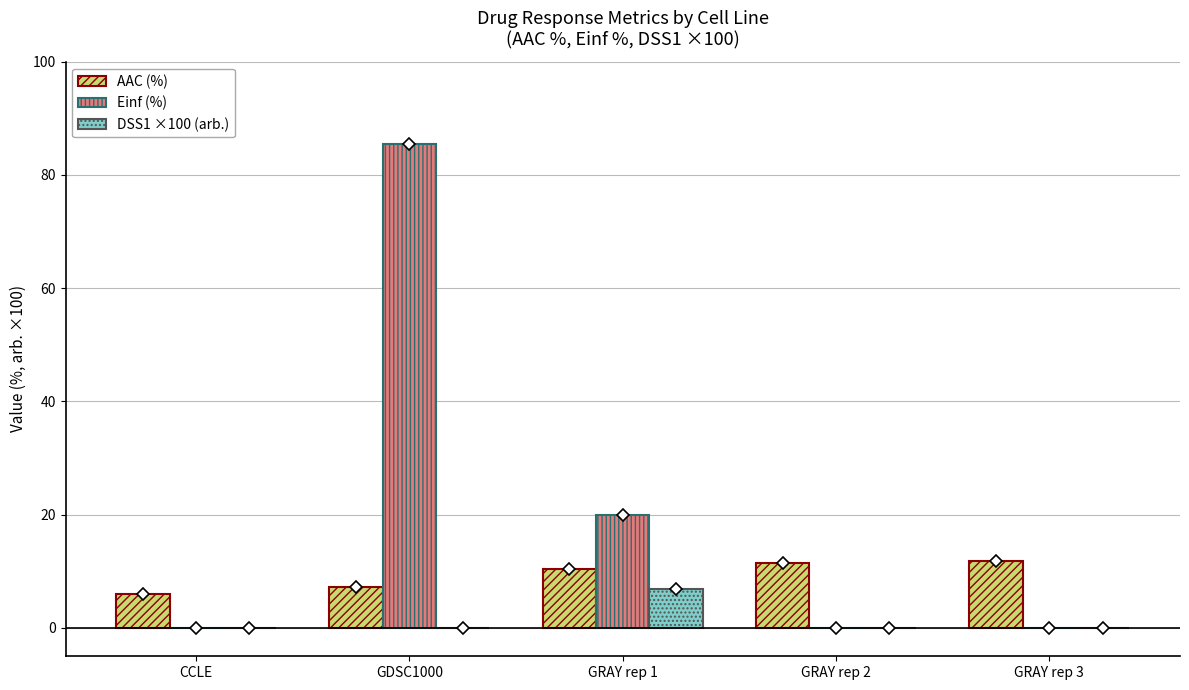

Read the AAC (%) value at GDSC1000.

7.3